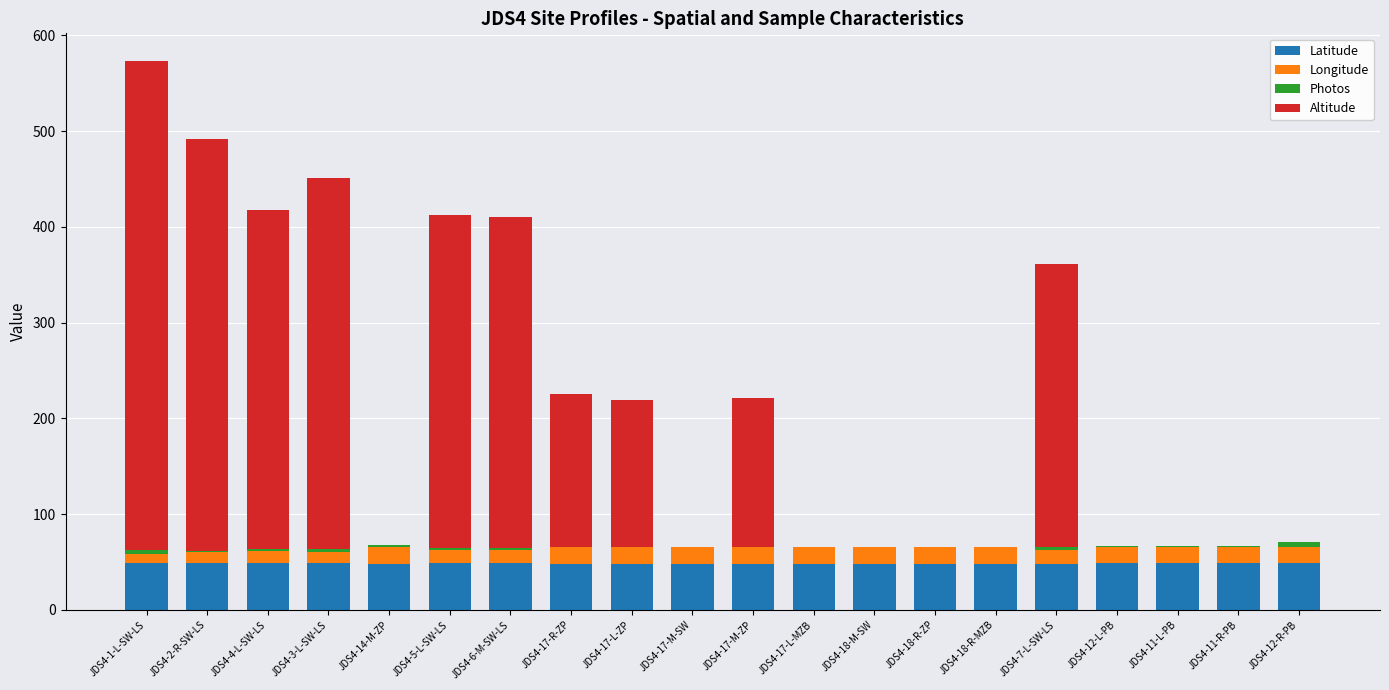

How many data points in Latitude are above 48?

12